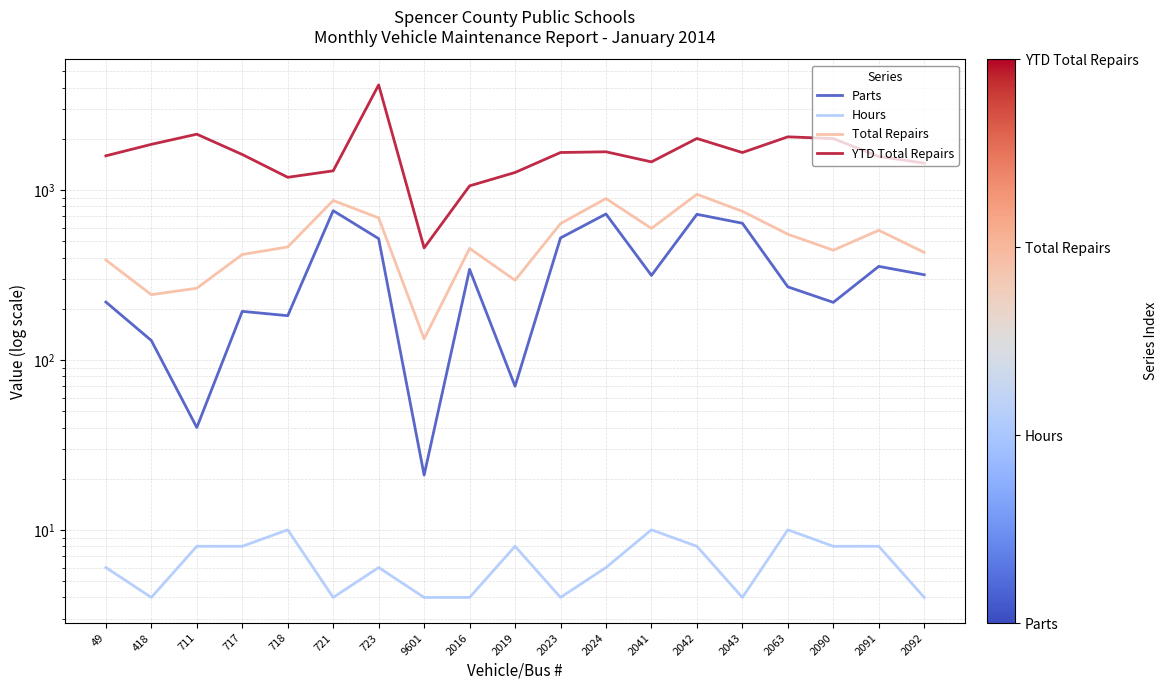

Reading left to right, transcribe all the data shown in this chart.

Parts: 219	130	40	193	182	755	517	21	341	70	522	722	314	719	637	269	218	355	317
Hours: 6	4	8	8	10	4	6	4	4	8	4	6	10	8	4	10	8	8	4
Total Repairs: 387	242	264	417	462	867	685	133	453	294	634	890	594	943	749	549	442	579	429
YTD Total Repairs: 1588	1855	2129	1617	1187	1296	4152	456	1057	1267	1661	1677	1463	2009	1660	2054	2006	1574	1438